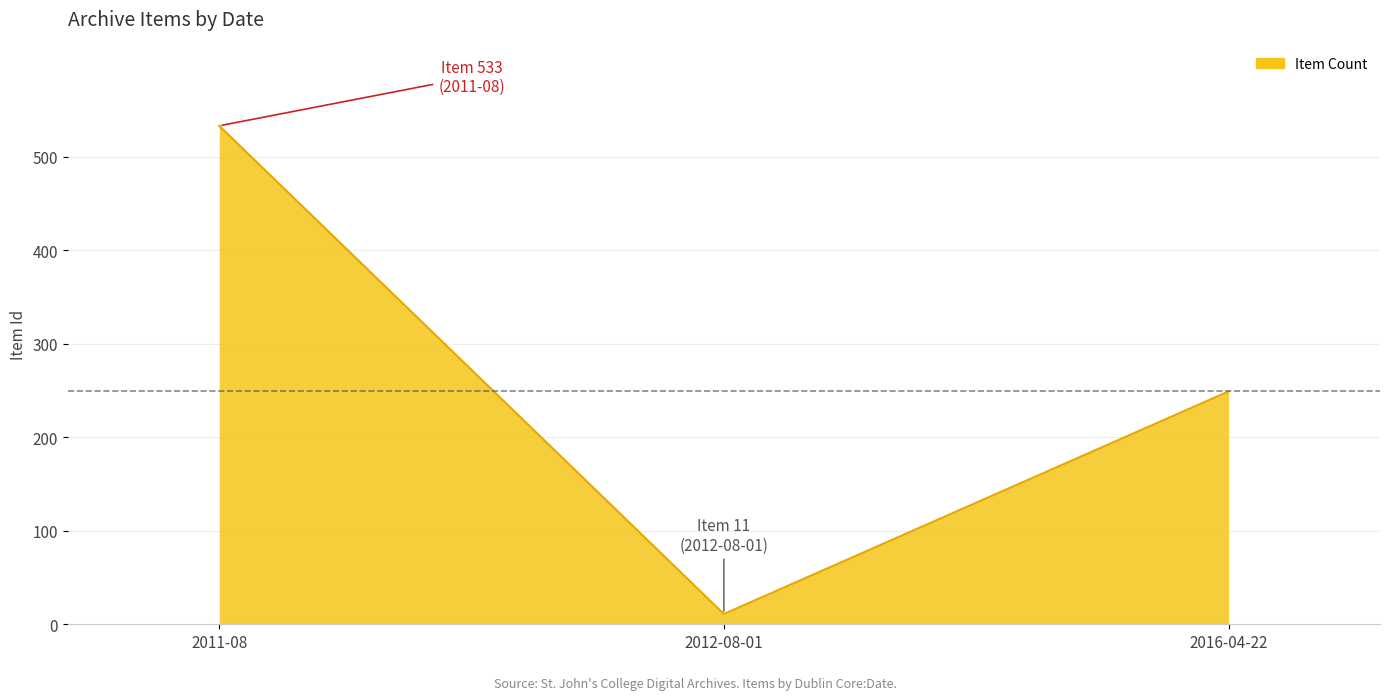

Is it true that the value at 2016-04-22 is 172?

False